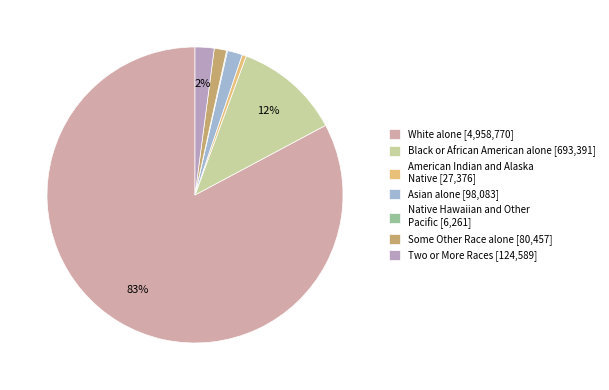

True or false: Two or More Races accounts for 2% of the total.

True